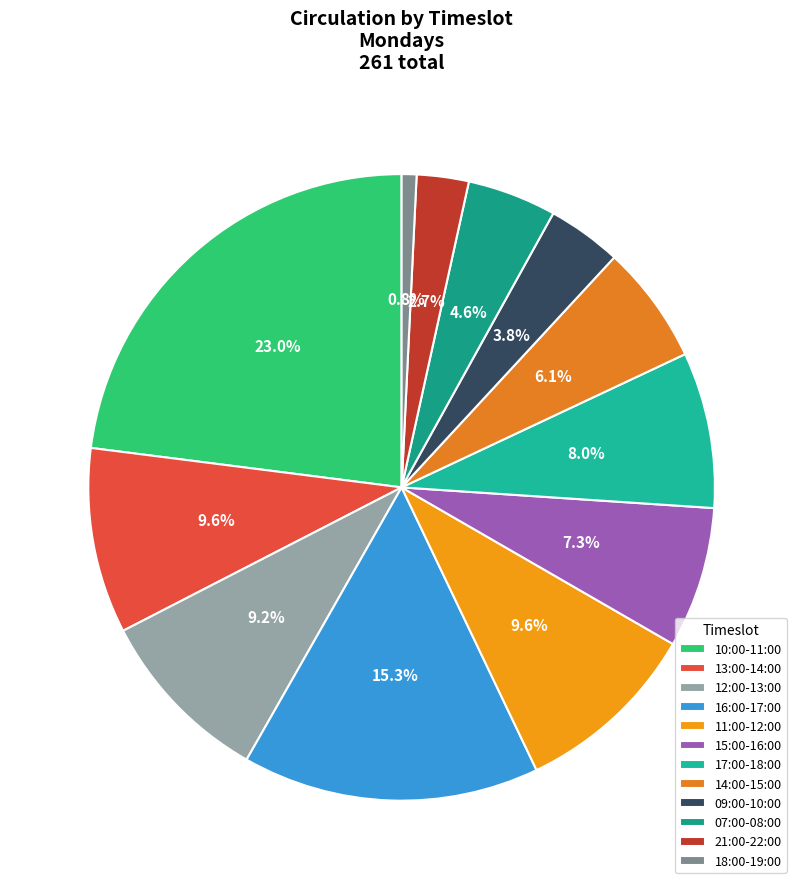

What is the change in value from 12:00-13:00 to 17:00-18:00?

-3